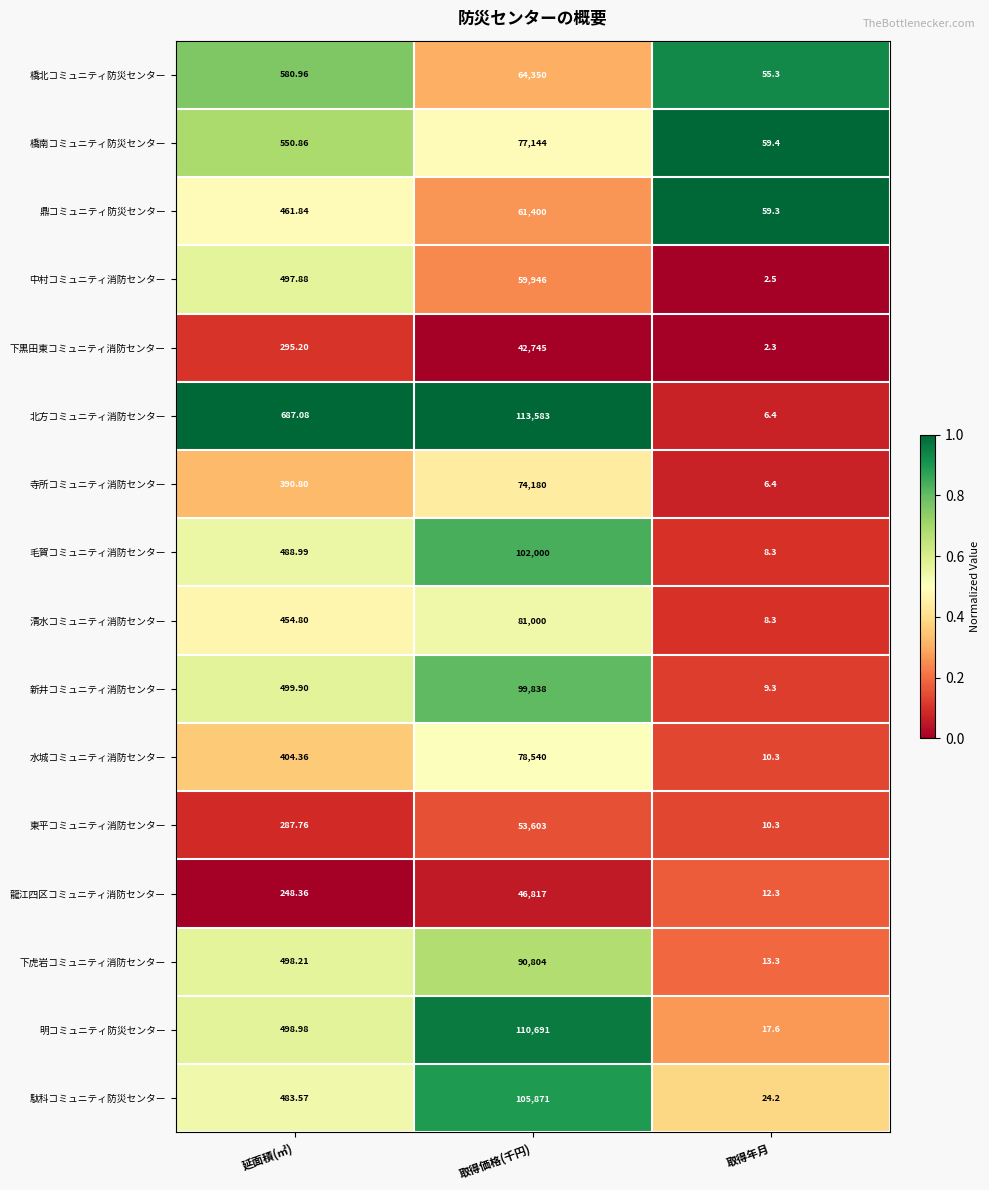

Which series has the largest total across all categories?

北方コミュニティ消防センター